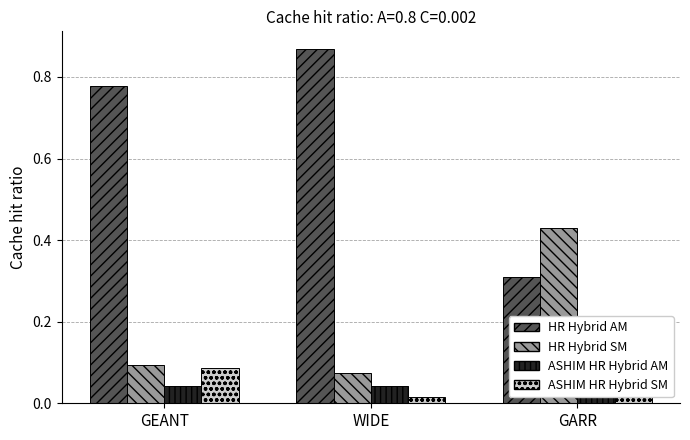

Is the value of ASHIM HR Hybrid AM at GEANT greater than the value of HR Hybrid SM at GEANT?

No